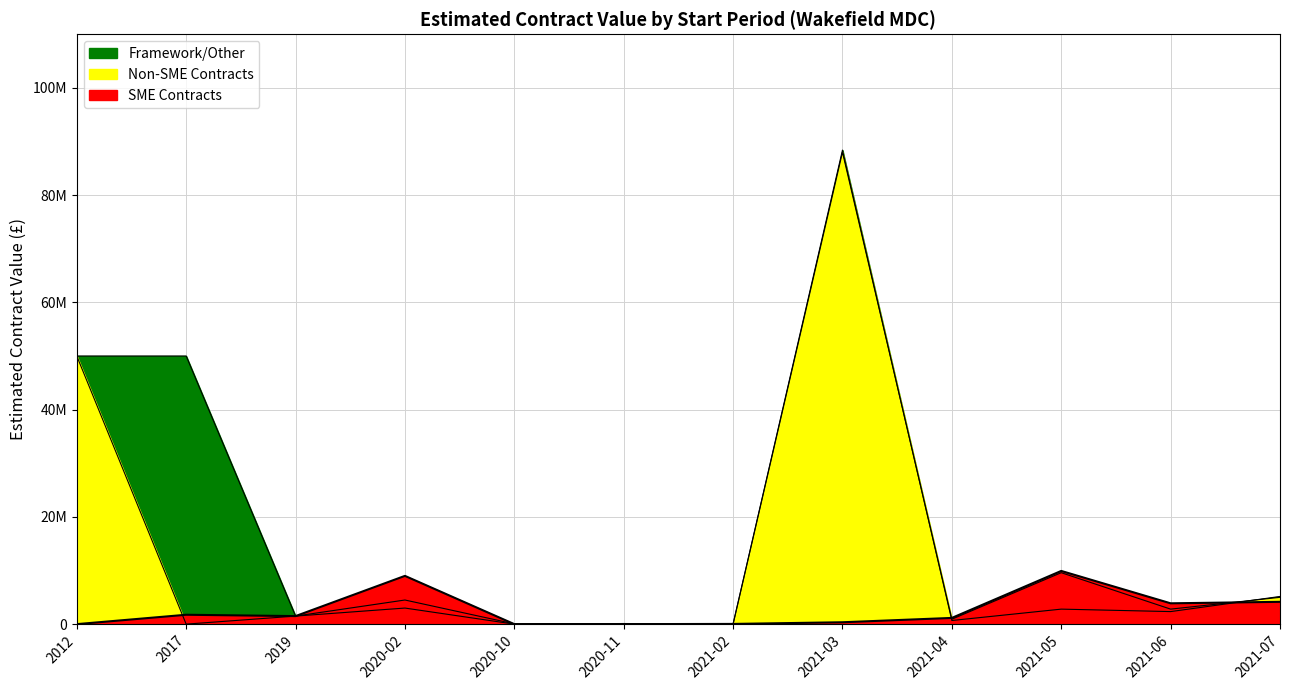

True or false: SME Contracts and Non-SME Contracts intersect in this chart.

True